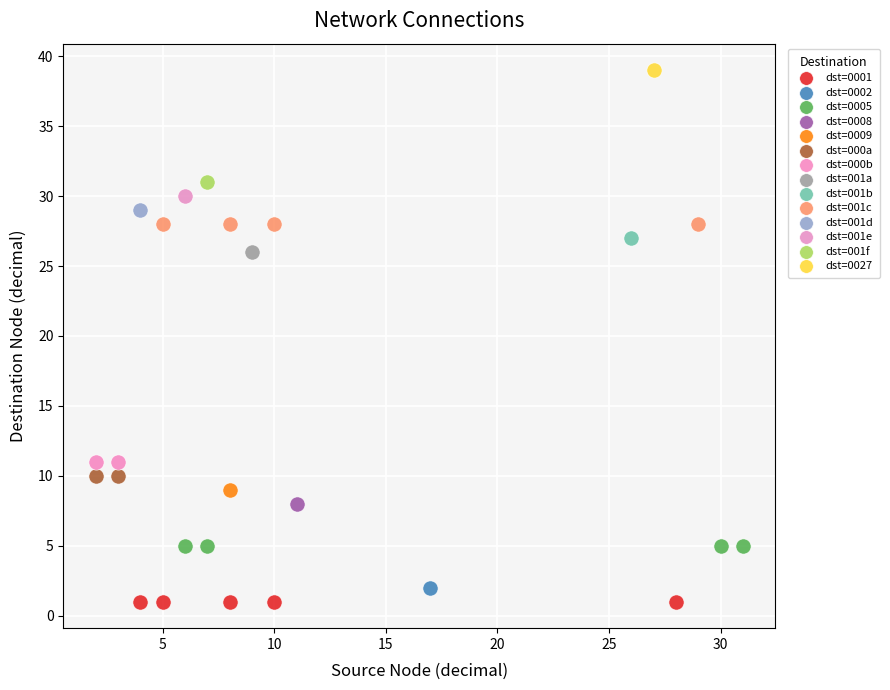

What are all the series names shown in the legend?

dst=0001, dst=0002, dst=0005, dst=0008, dst=0009, dst=000a, dst=000b, dst=001a, dst=001b, dst=001c, dst=001d, dst=001e, dst=001f, dst=0027